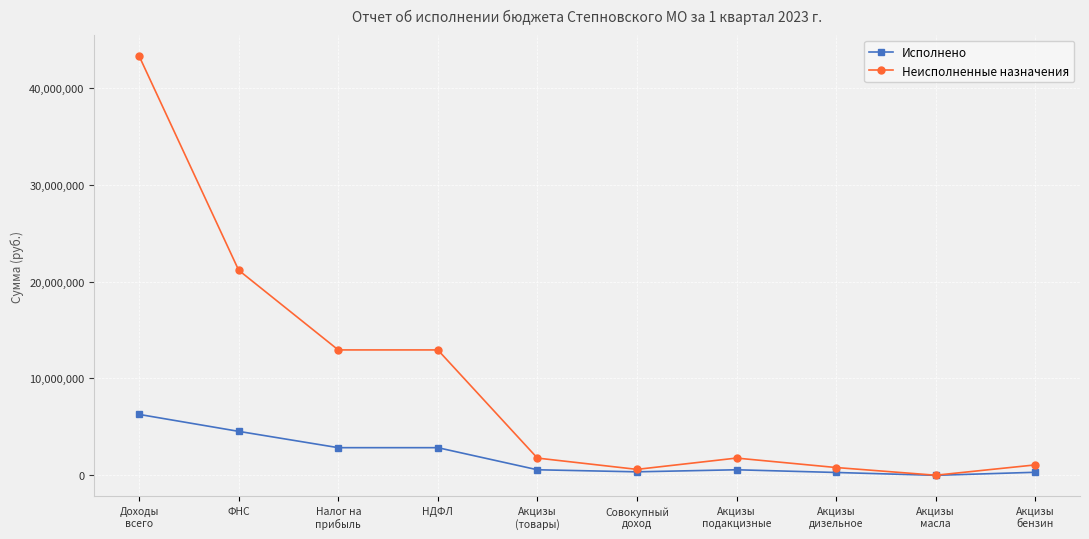

What is the spread (max minus min) of values at НДФЛ?

10089362.7